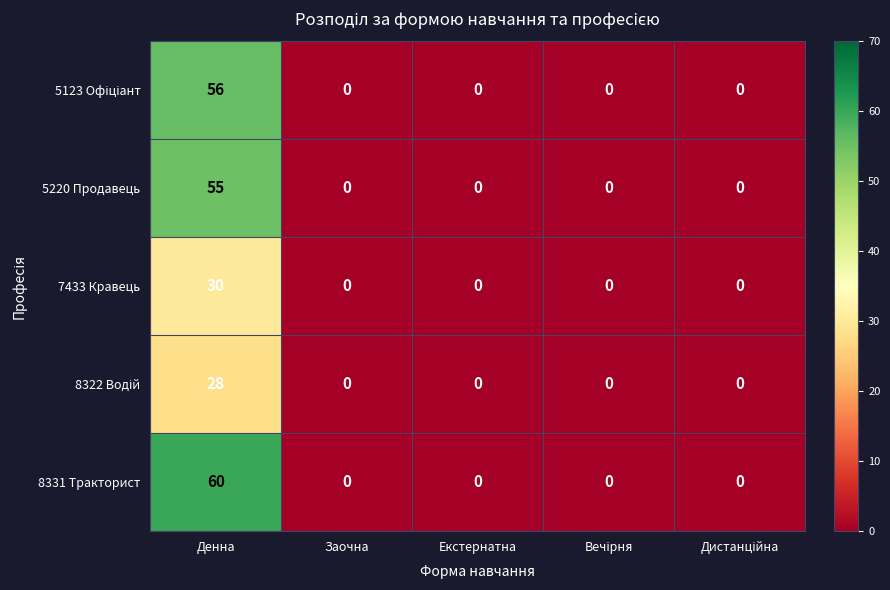

Which label corresponds to the largest value in the chart?

Денна